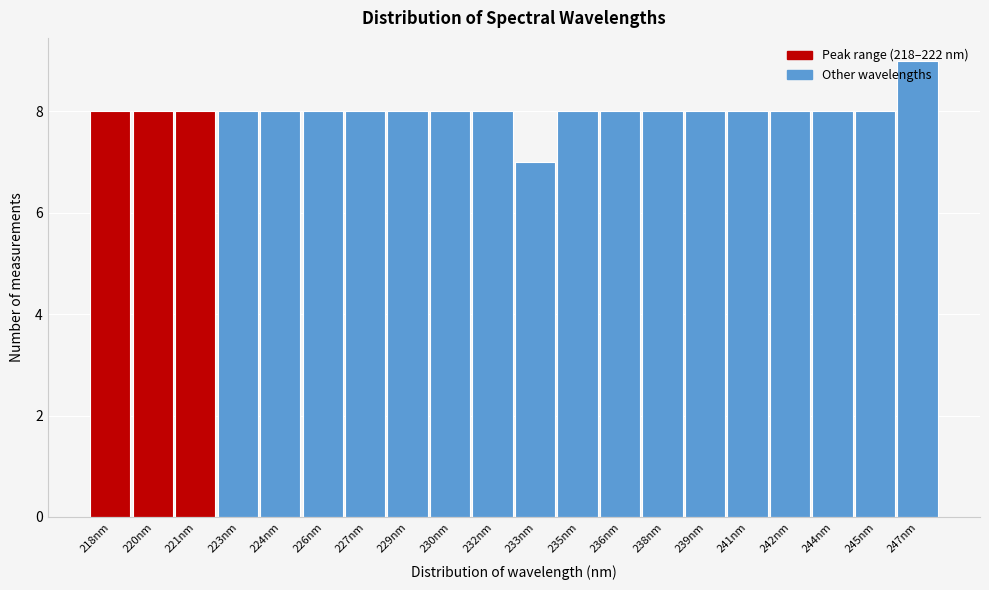

True or false: the data shows 8 at 227nm.

True